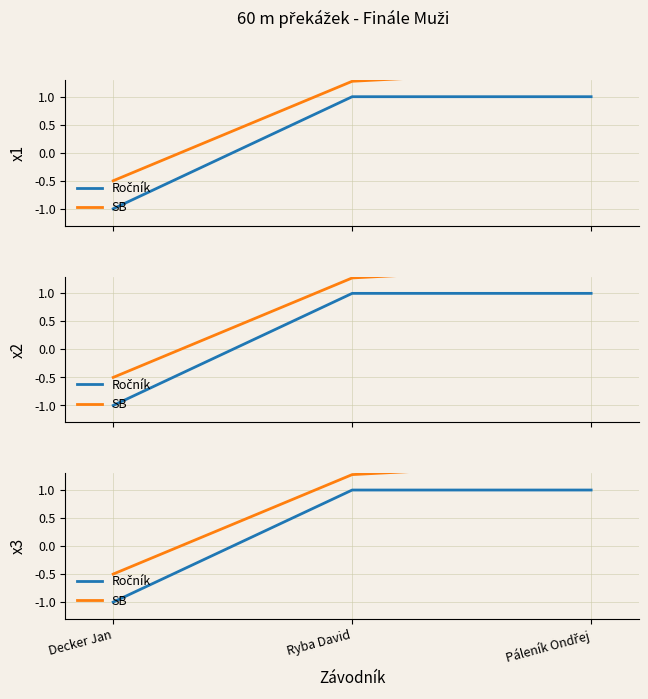

How many data points in Ročník are less than 1?

1